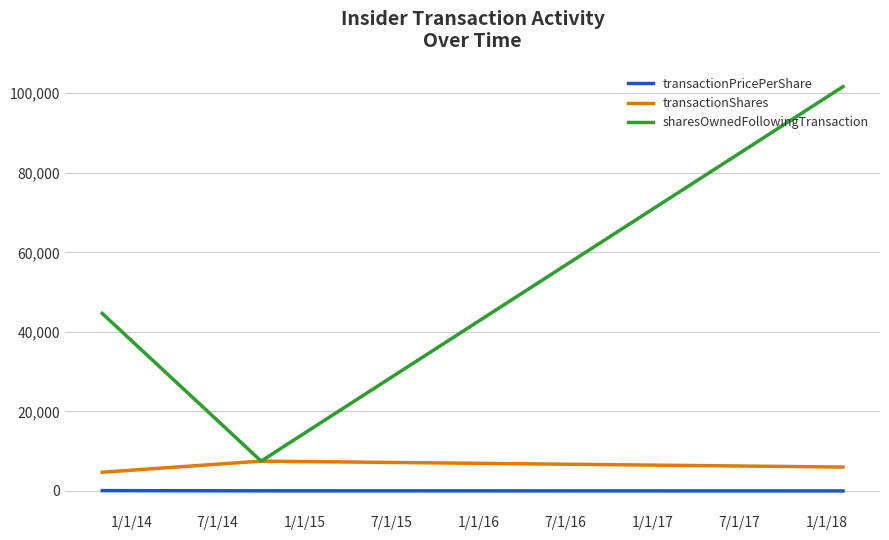

Which series has the largest total across all categories?

sharesOwnedFollowingTransaction